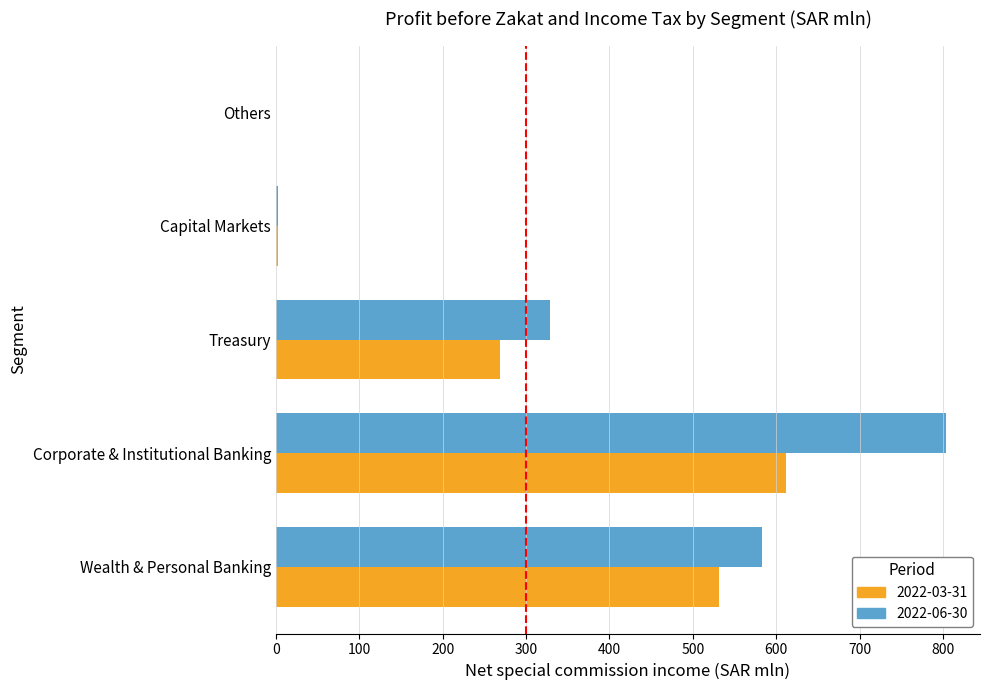

What is the sum of all 2022-03-31 values?

1413.7